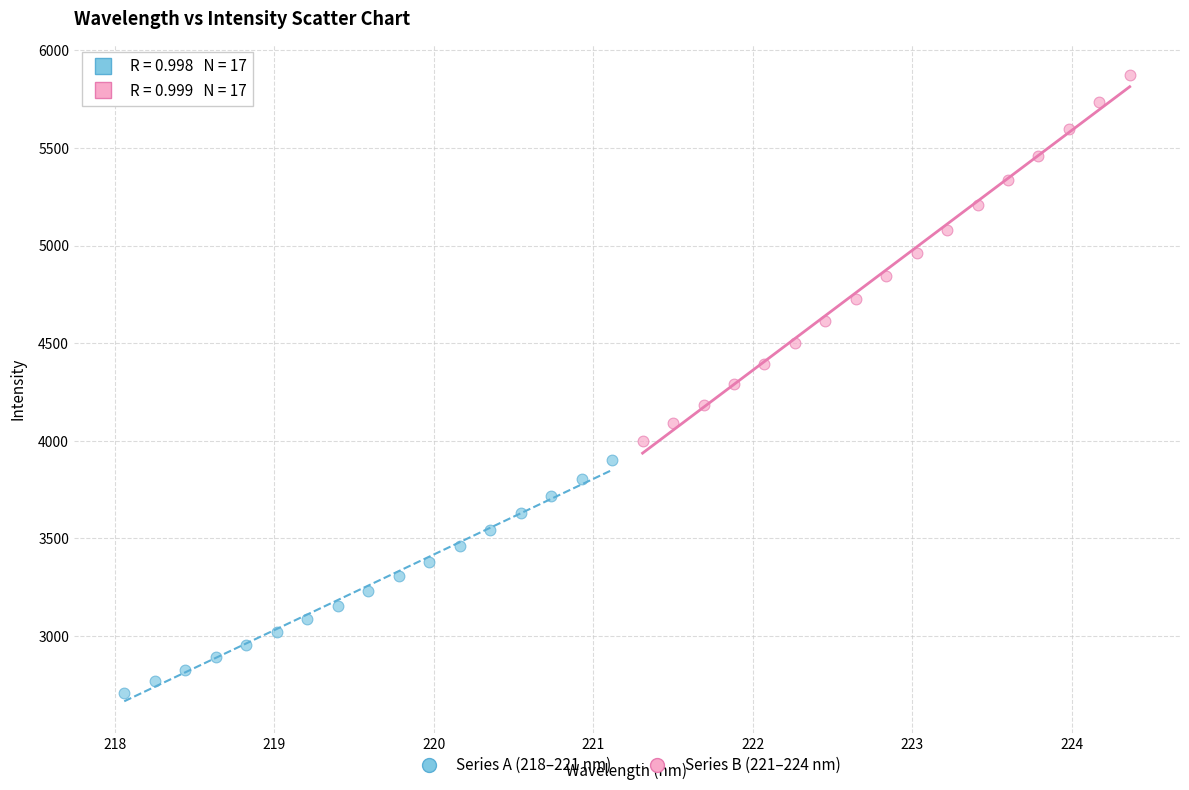

Which series contains the highest Y value?

Series B (221–224 nm)